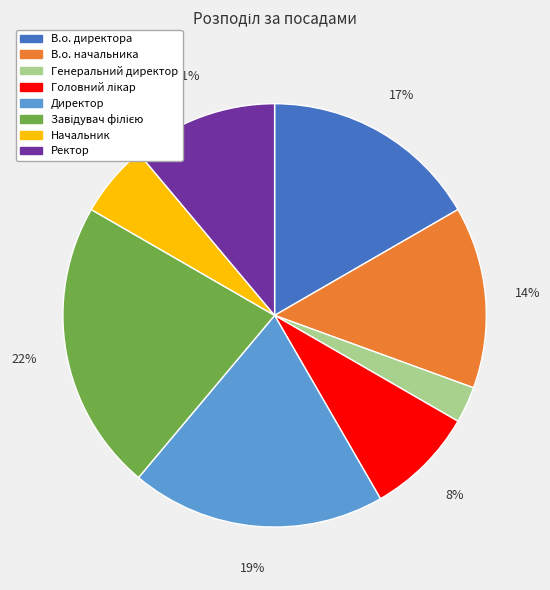

To the nearest percent, what is the average slice percentage?

12%